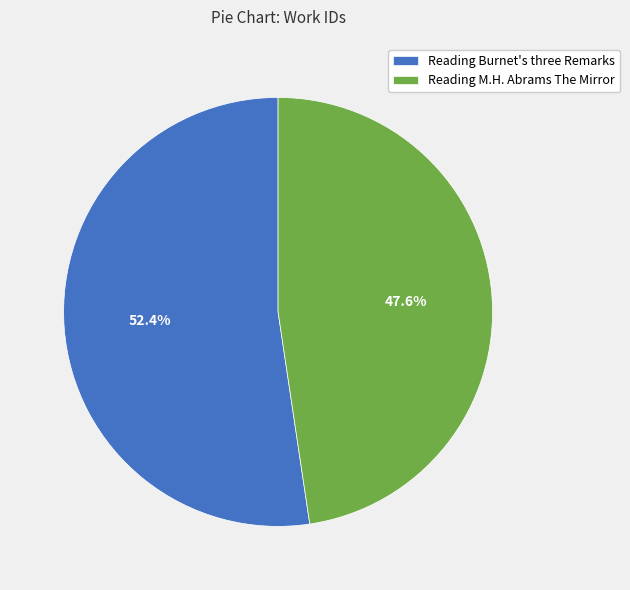

To the nearest percent, what is the average slice percentage?

50%